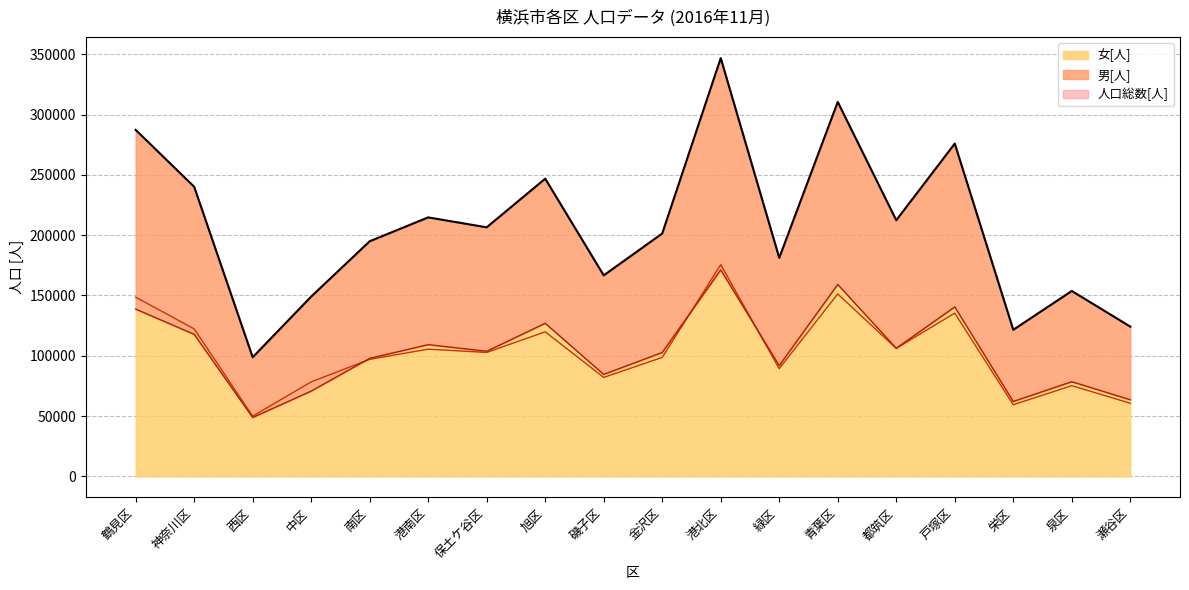

What is the difference between the second highest and minimum values in the 女[人] series?

110325